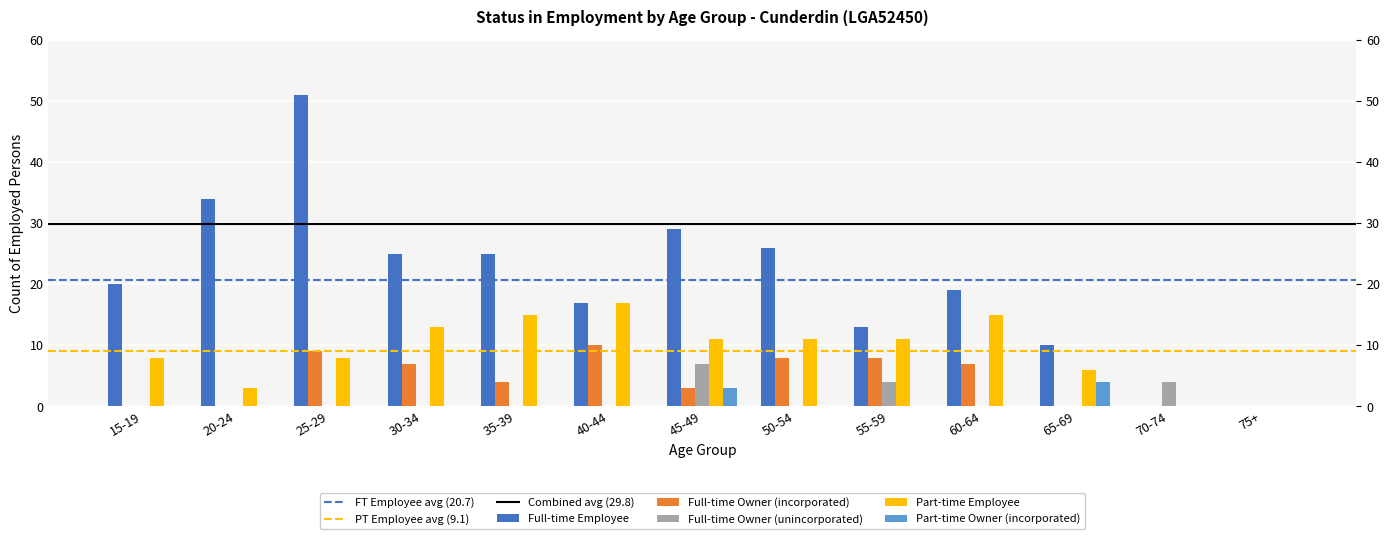

How many bars are there in total?

65